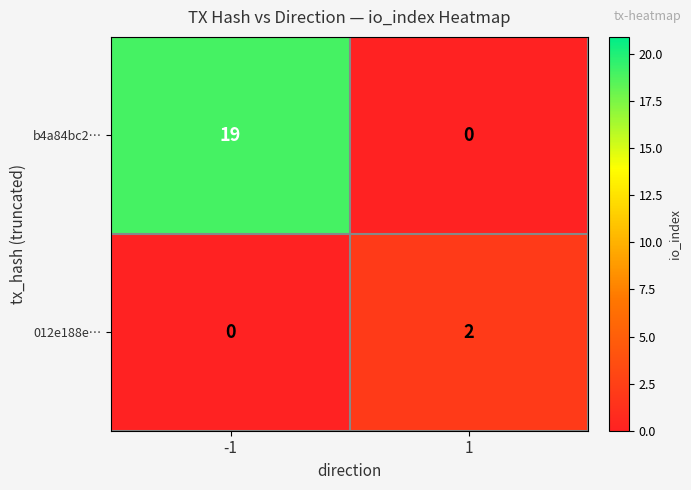

What is the difference between the b4a84bc2… values at 1 and -1?

19